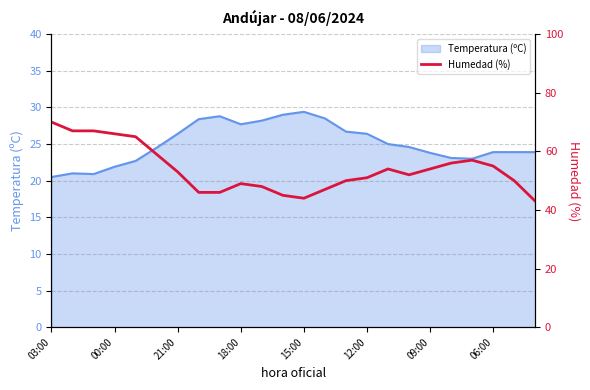

The value at 03:00 is 32. True or false?

False